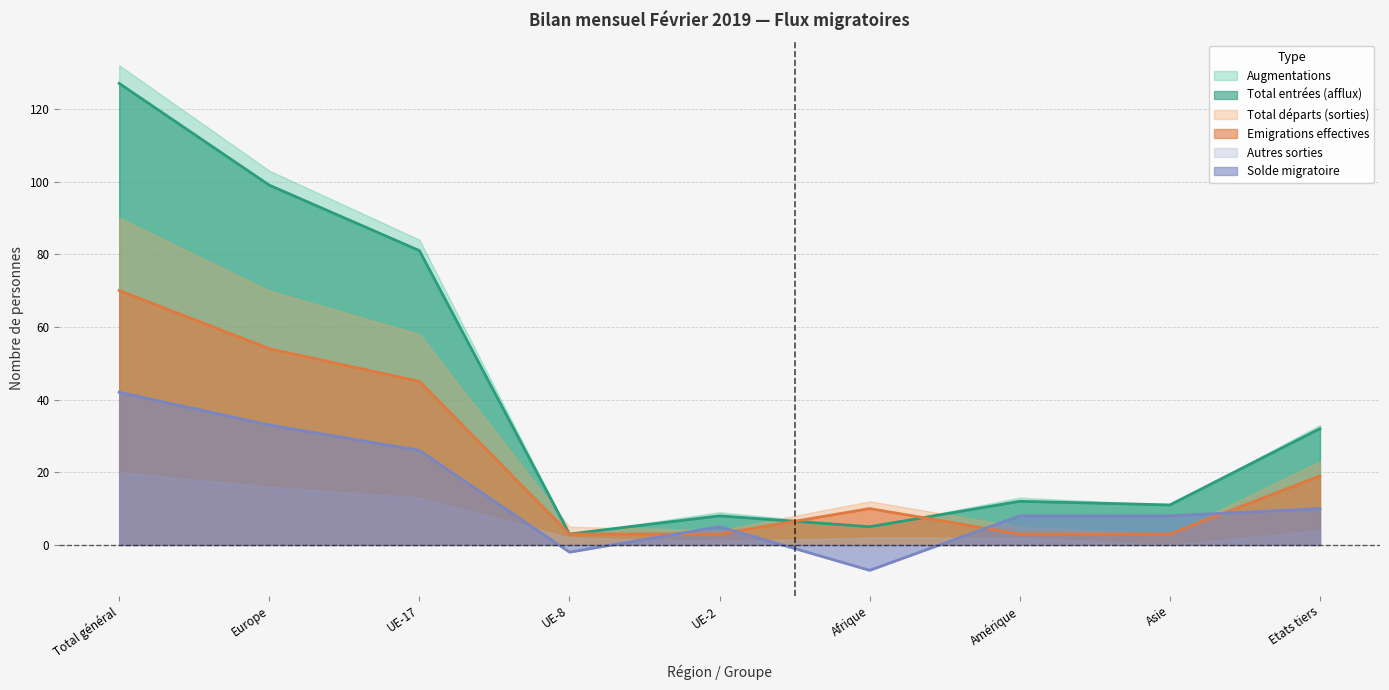

What is the difference between the Augmentations values at UE-2 and Total général?

123